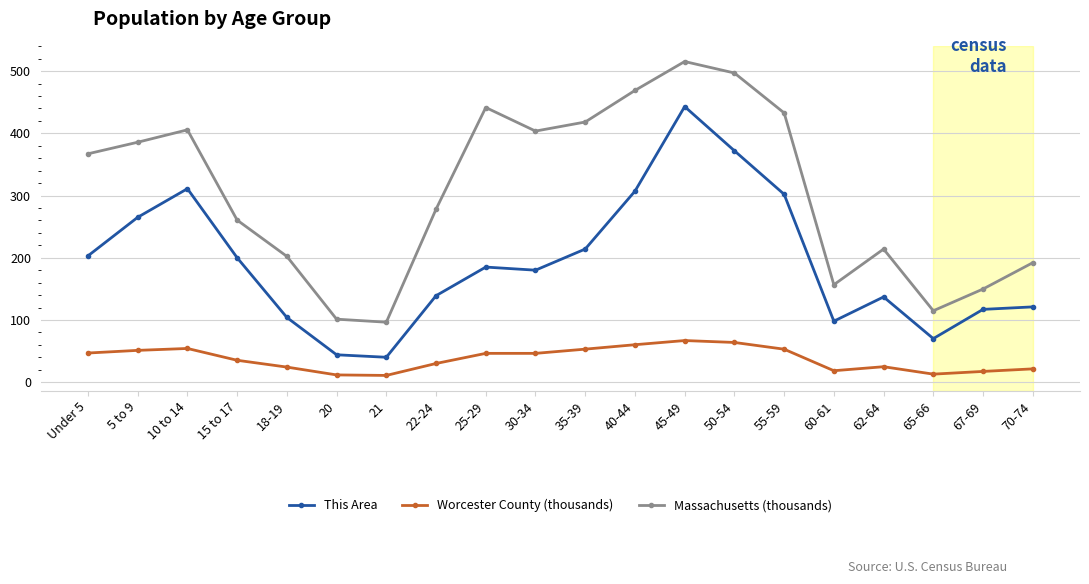

Which category has the highest value in the This Area series?

45-49